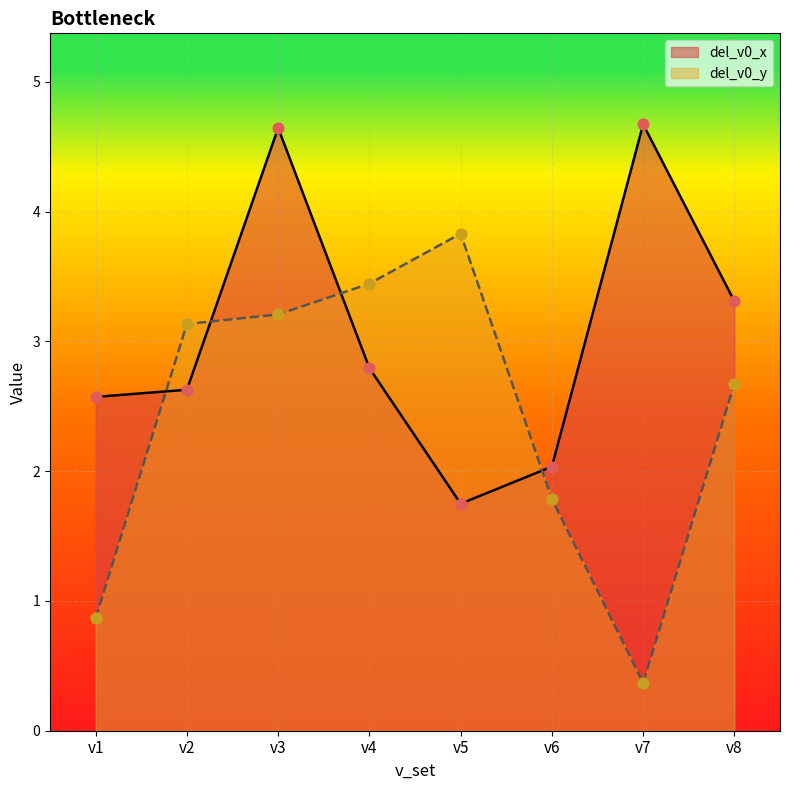

What are all the series names shown in the legend?

del_v0_x, del_v0_y